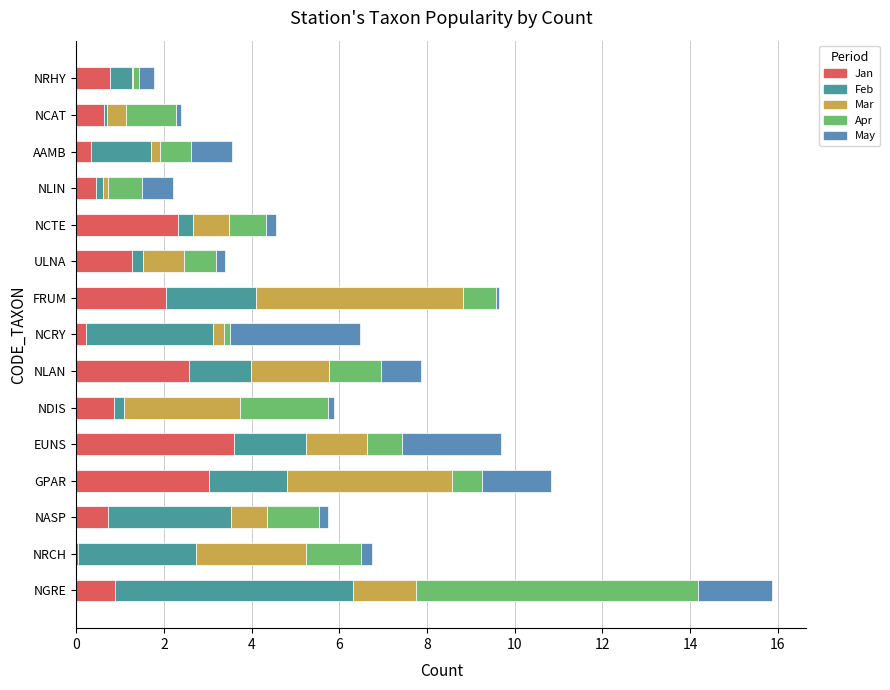

Reading left to right, what are all the values shown in this chart?

Jan: 0.9	0.0	0.7	3.0	3.6	0.9	2.6	0.2	2.0	1.3	2.3	0.4	0.3	0.6	0.8
Feb: 5.4	2.7	2.8	1.8	1.6	0.2	1.4	2.9	2.1	0.2	0.3	0.2	1.4	0.1	0.5
Mar: 1.4	2.5	0.8	3.7	1.4	2.6	1.8	0.2	4.7	0.9	0.8	0.1	0.2	0.4	0.0
Apr: 6.4	1.3	1.2	0.7	0.8	2.0	1.2	0.1	0.8	0.8	0.8	0.8	0.7	1.1	0.1
May: 1.7	0.3	0.2	1.6	2.3	0.1	0.9	3.0	0.1	0.2	0.2	0.7	1.0	0.1	0.4